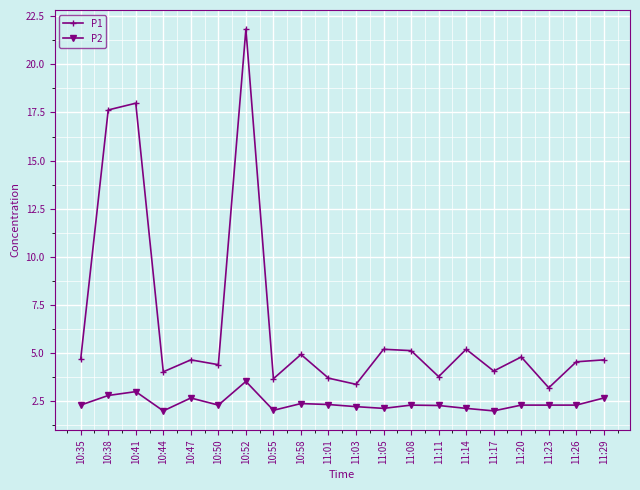

List the series in order of their overall mean, highest first.

P1, P2